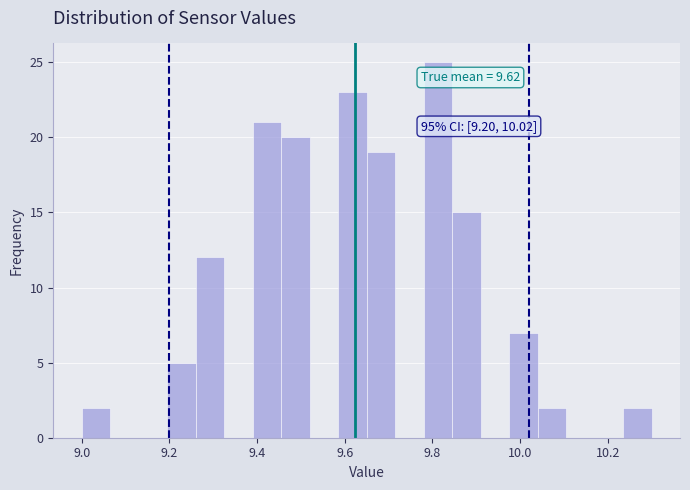

Read against the x-axis, roughly where is the centre of the tallest bar?

9.82